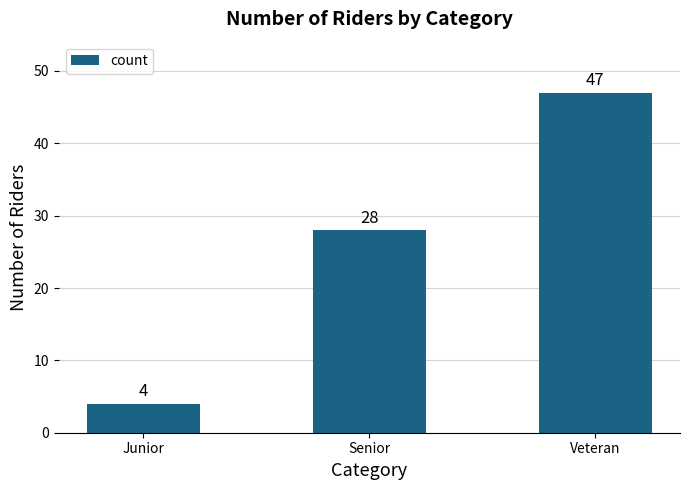

Which has a higher value, Senior or Veteran?

Veteran